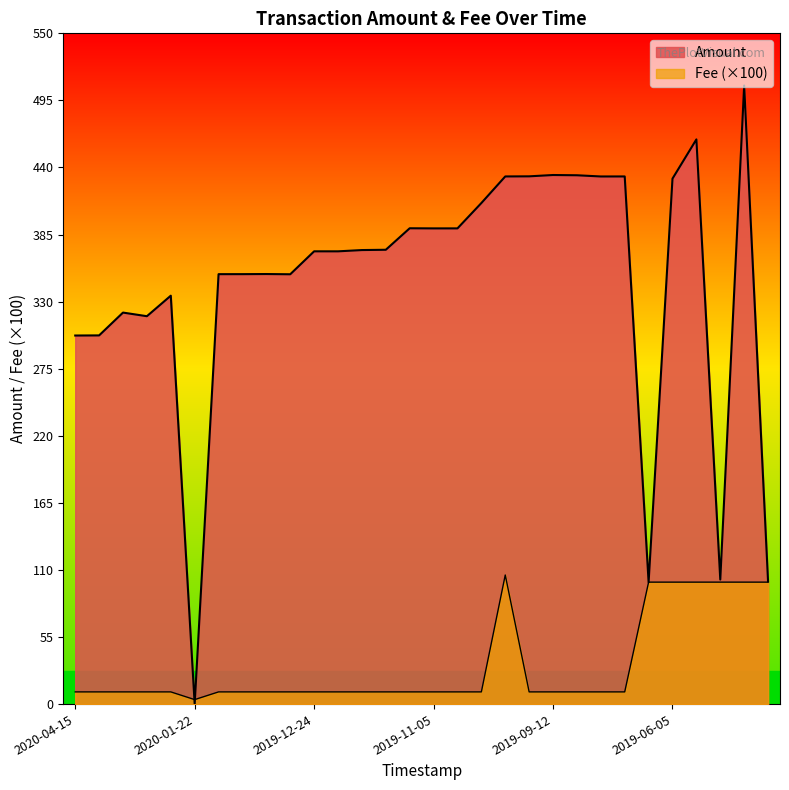

Does the chart have visible grid lines?

No